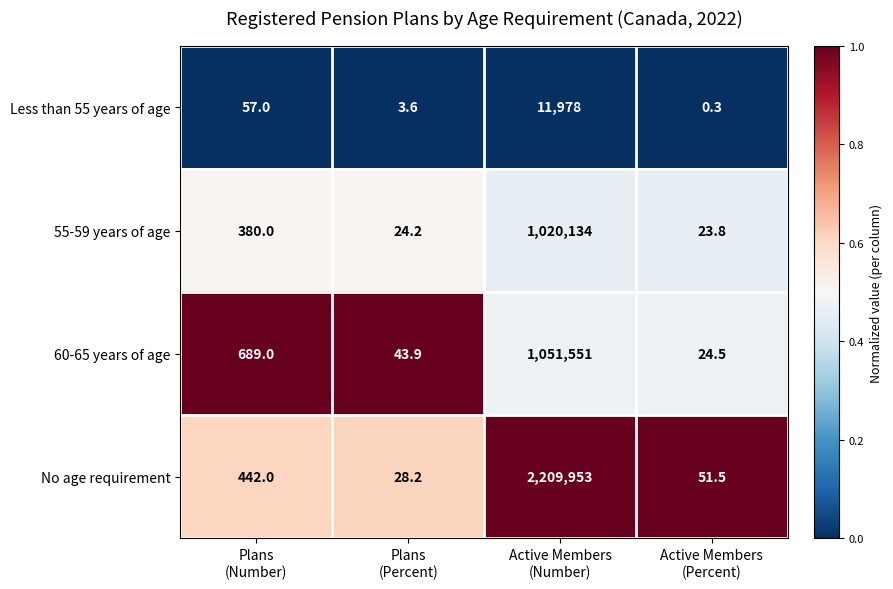

What is the smallest value displayed?

0.3